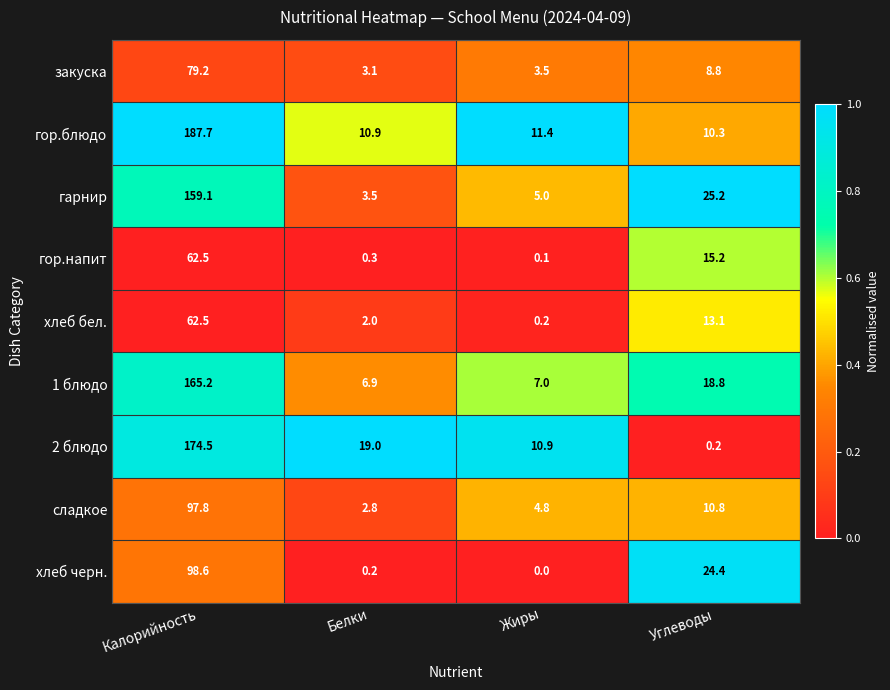

Which series has the largest range (max minus min)?

гор.блюдо